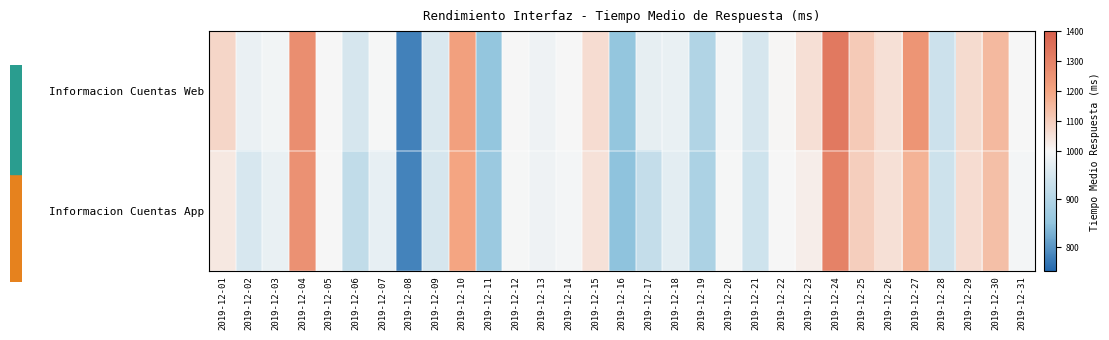

Which series has the widest spread of values?

Informacion Cuentas Web